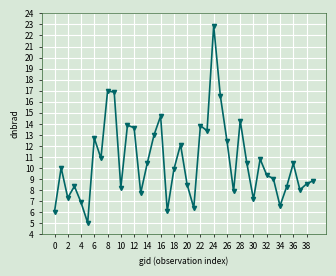

What is the value of the 8th point from the left?

10.9